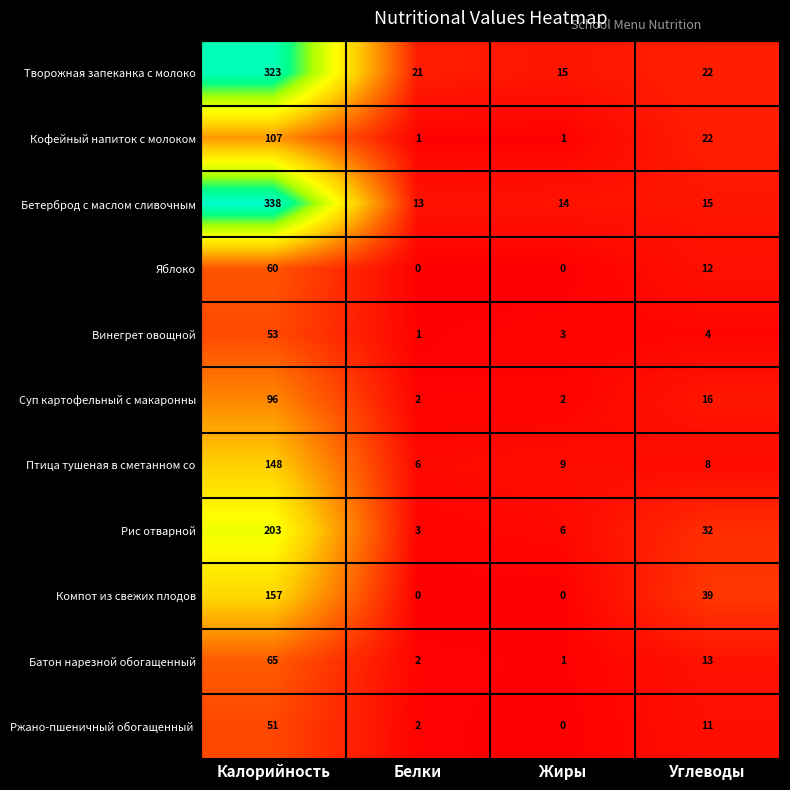

What is the greatest value displayed?

338